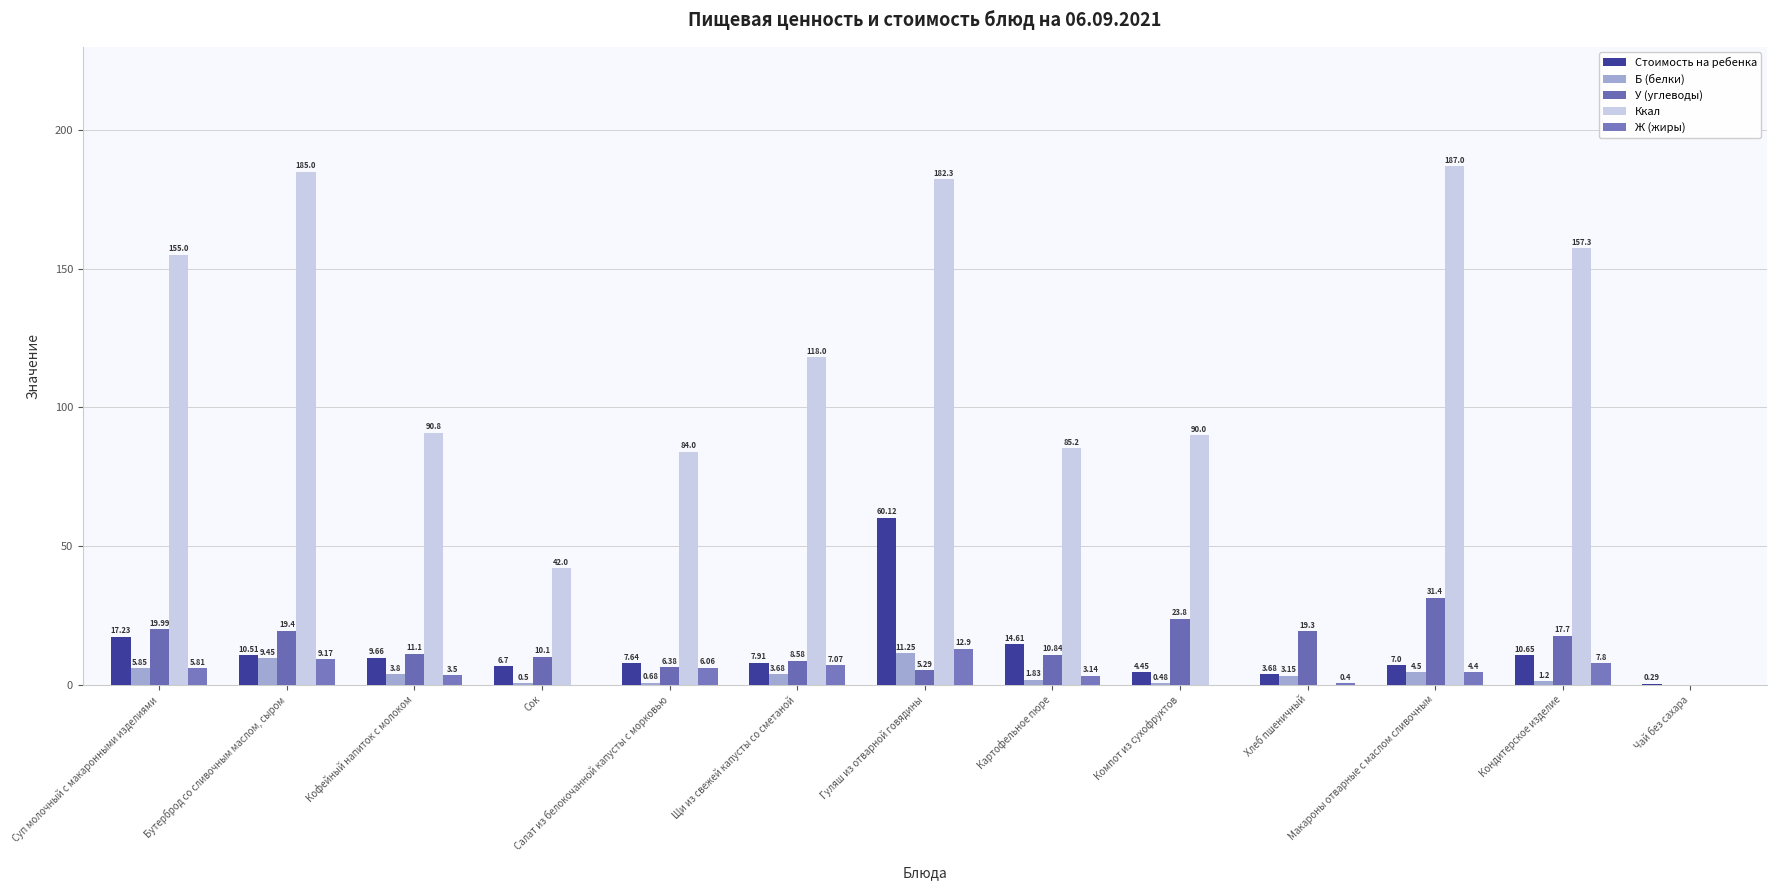

Rank the series at Хлеб пшеничный from highest to lowest value.

У (углеводы), Стоимость на ребенка, Б (белки), Ж (жиры), Ккал